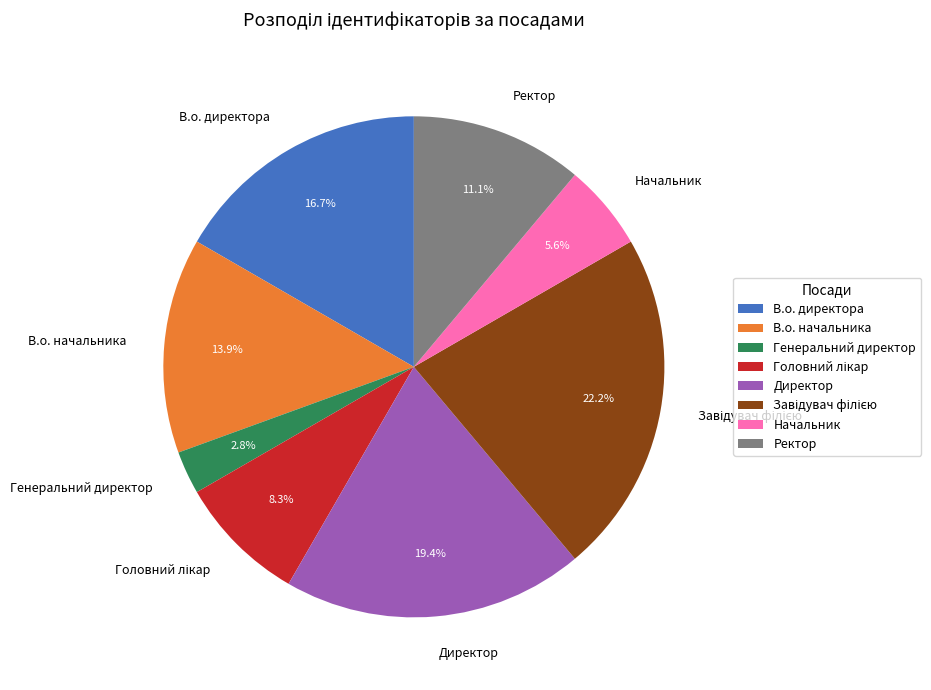

How much of the chart is everything except Начальник?

94.4%